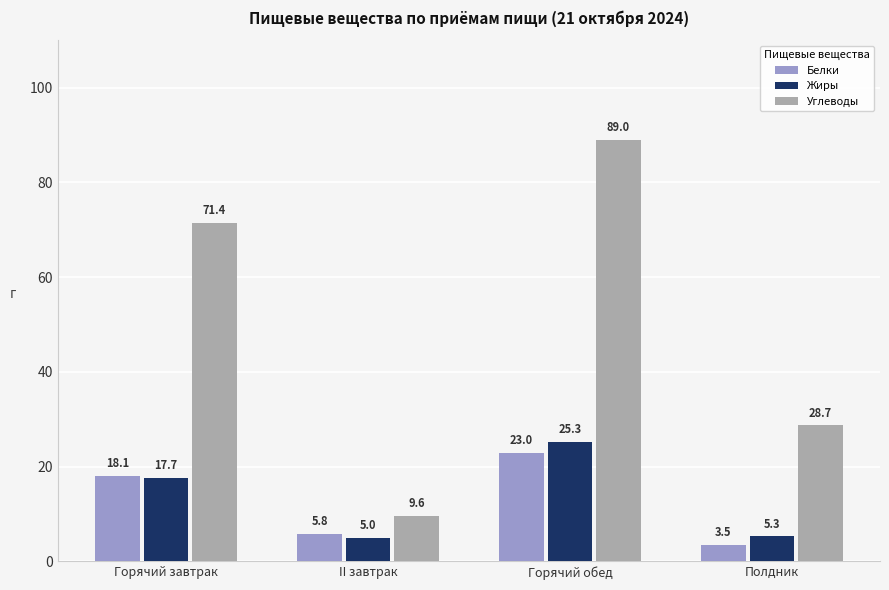

At which category does the chart reach its peak across all series?

Горячий обед